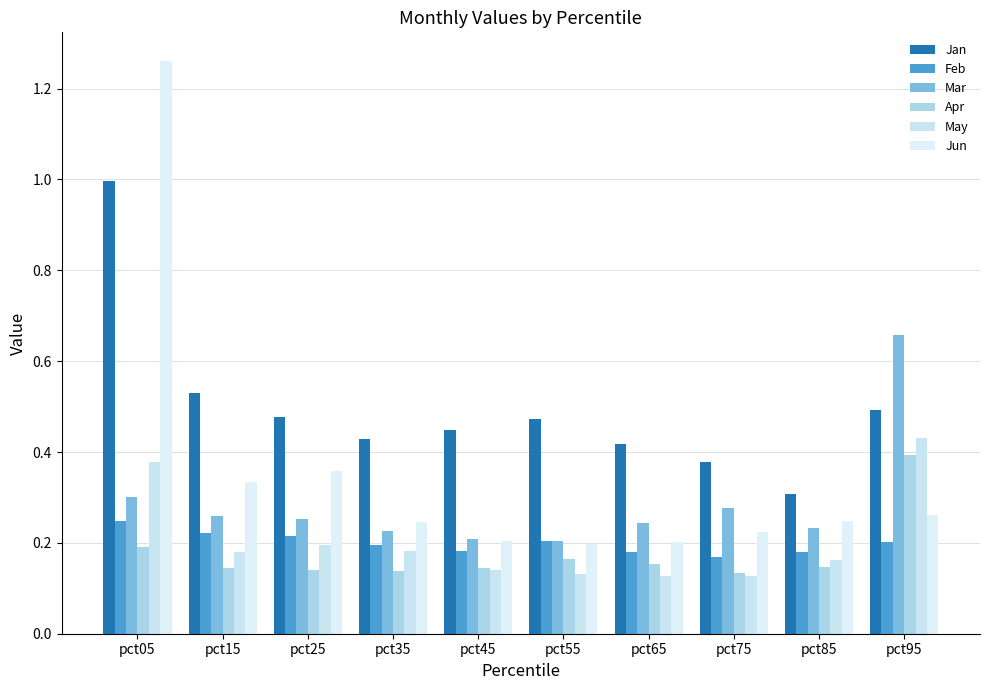

How many bars are there in total?

60